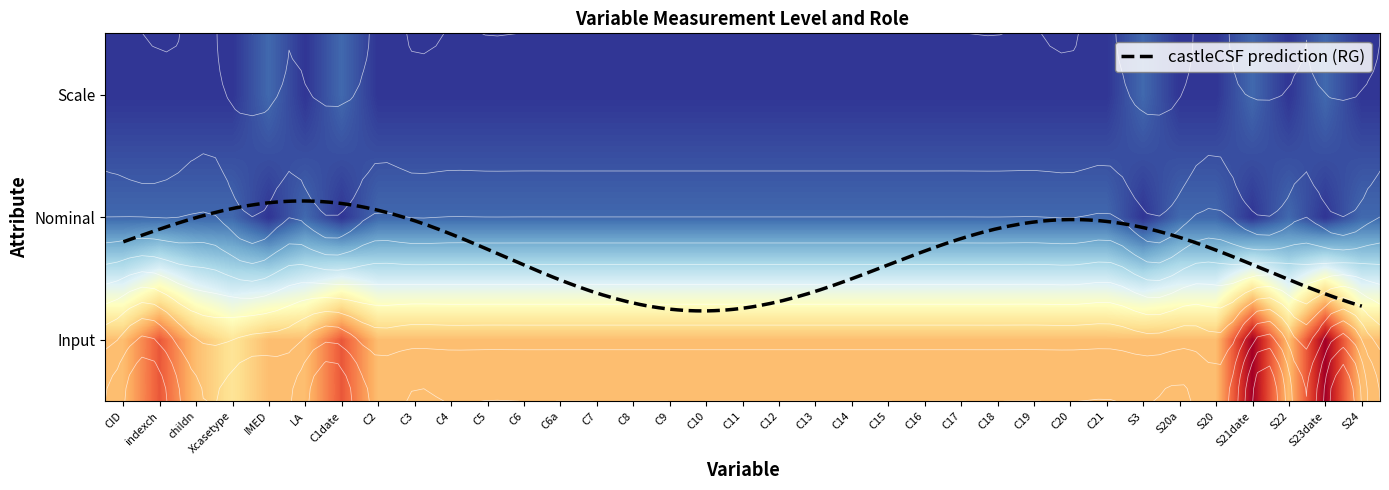

What is the greatest value displayed?

12